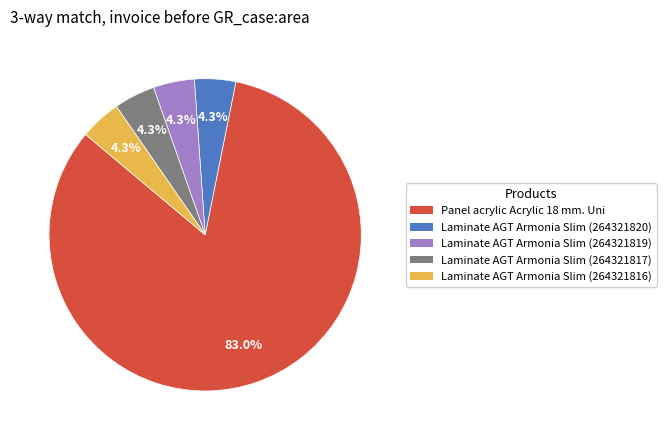

Does Laminate AGT Armonia Slim (264321817) represent more than half of the total?

No